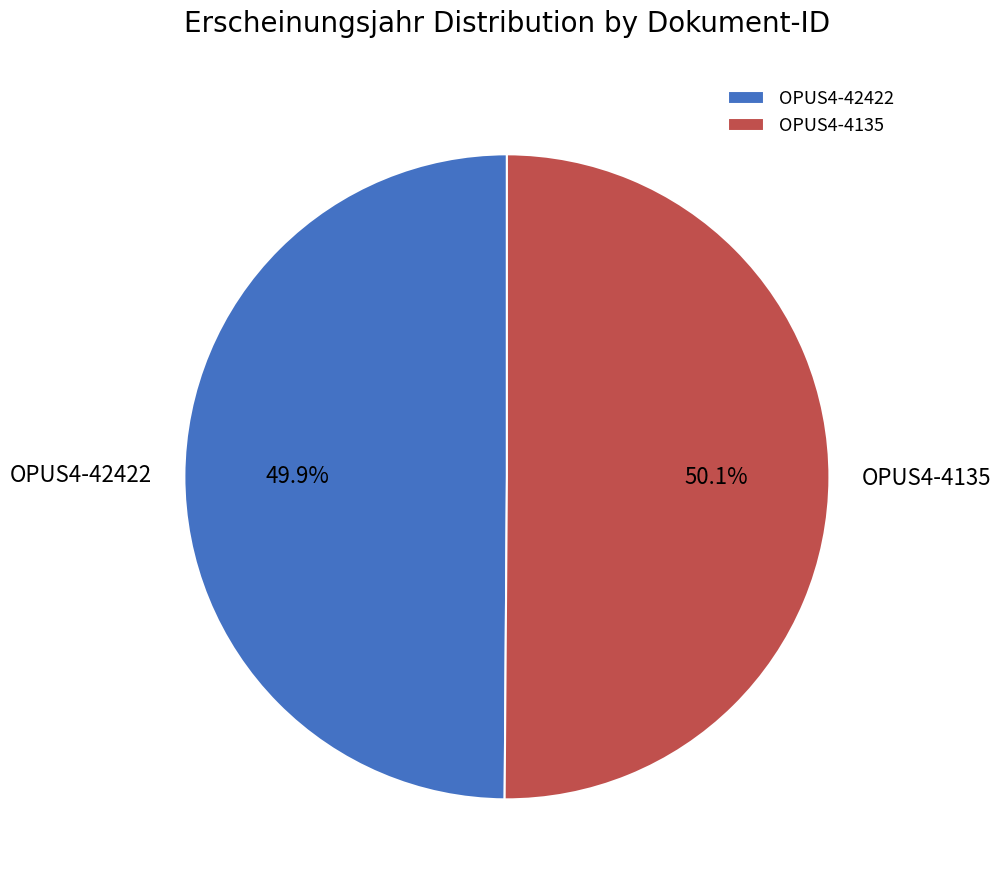

Count the number of slices in the pie.

2